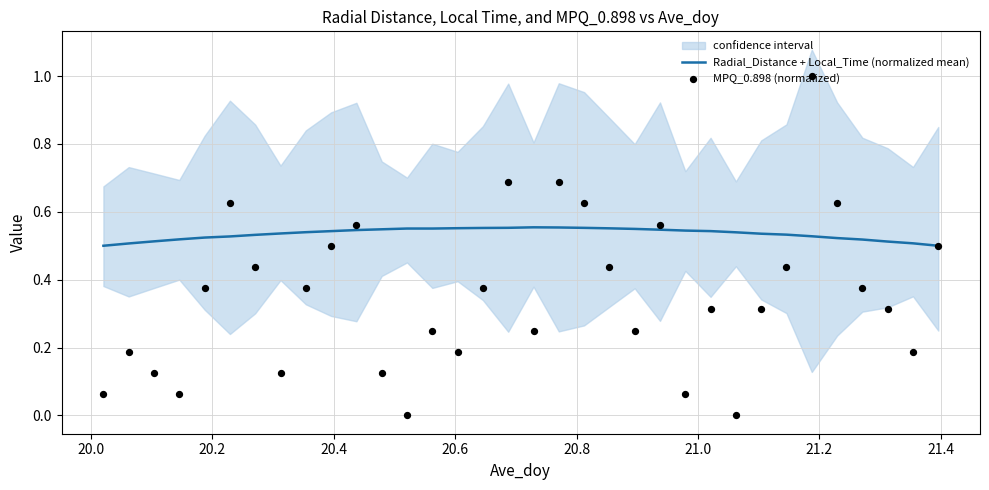

Which series has the widest spread of Y values?

MPQ_0.898 (normalized)